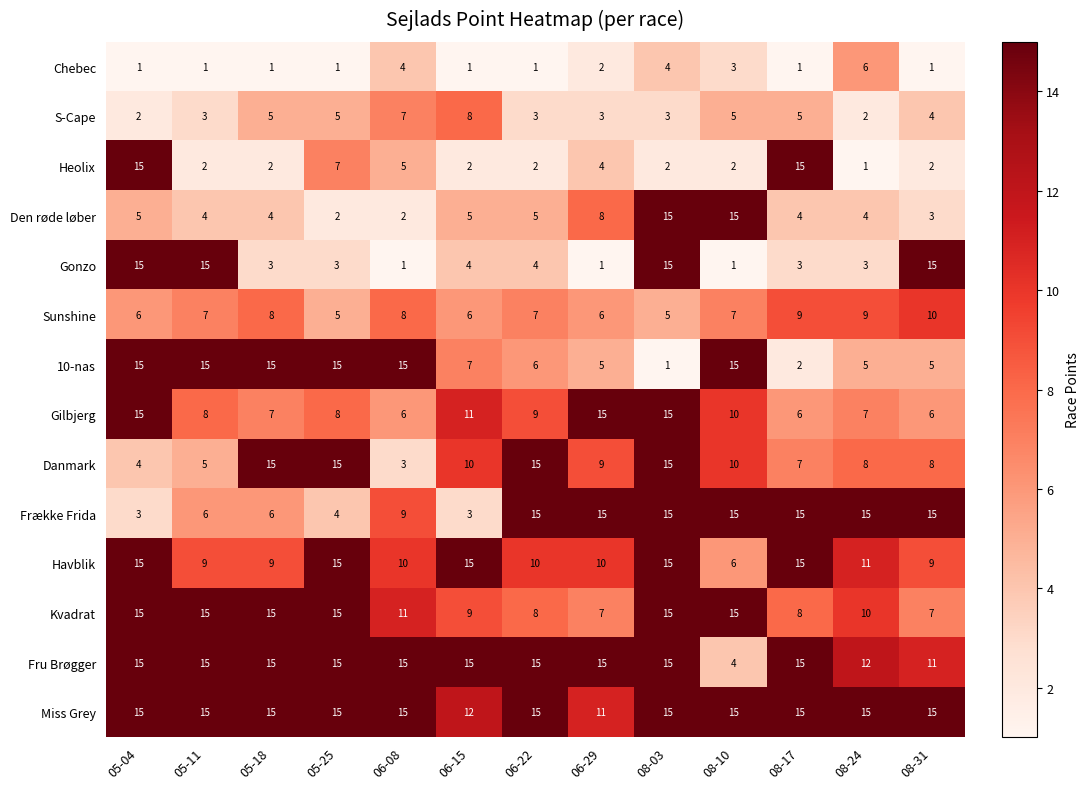

At how many categories does at least one series exceed 4?

13